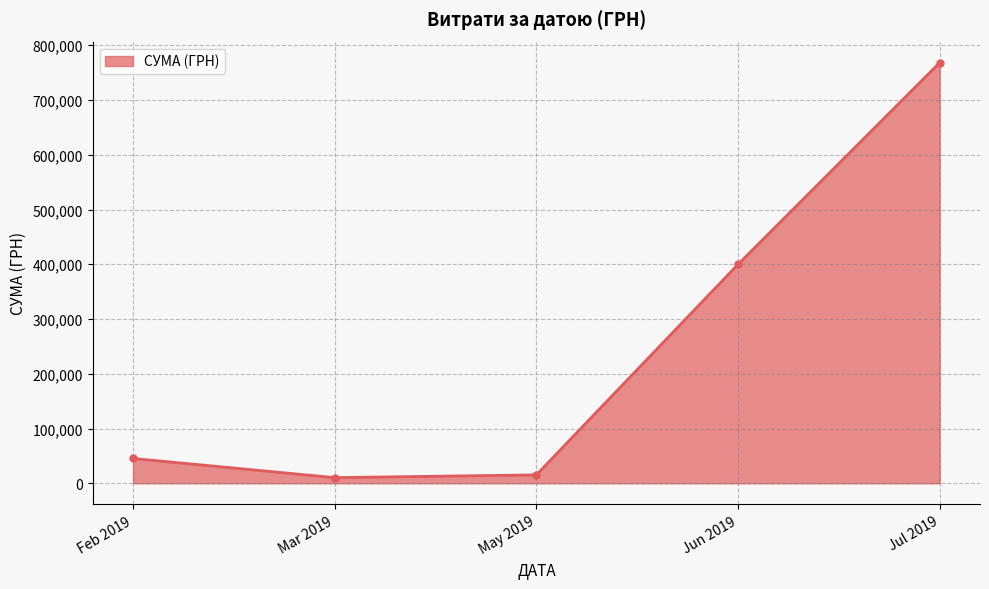

How many distinct data groups are displayed?

1